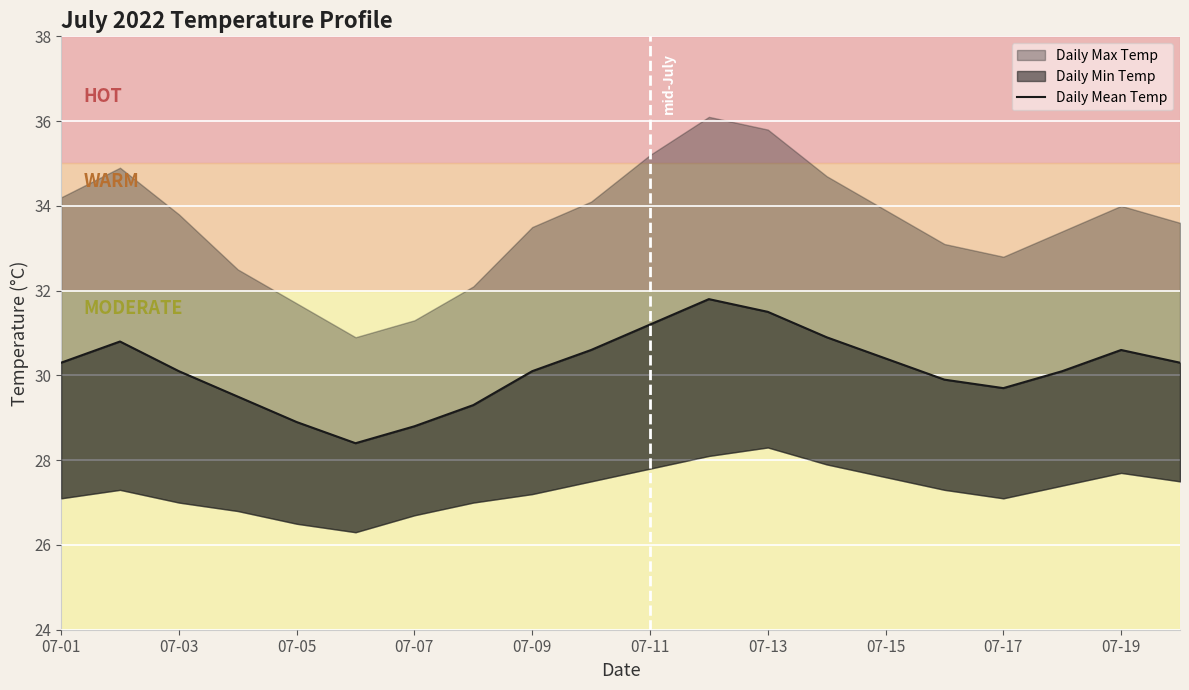

What is the value of the 18th point from the left?

30.1